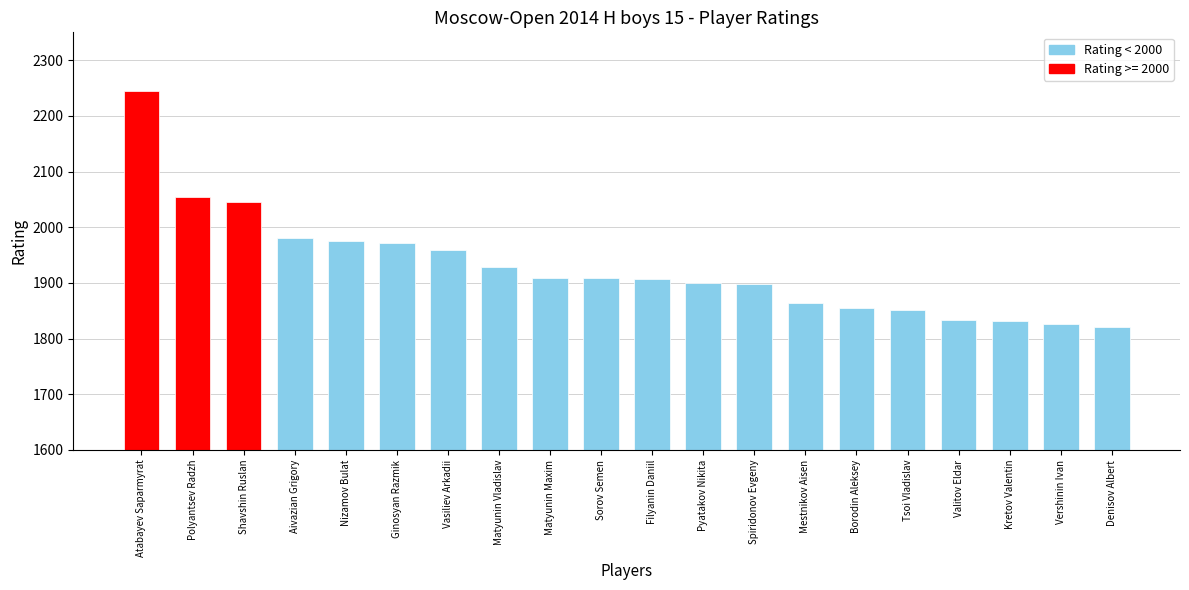

Reading right to left, what are all the values shown in this chart?

1821	1827	1832	1834	1851	1855	1864	1898	1900	1907	1909	1909	1929	1959	1972	1976	1981	2046	2055	2244